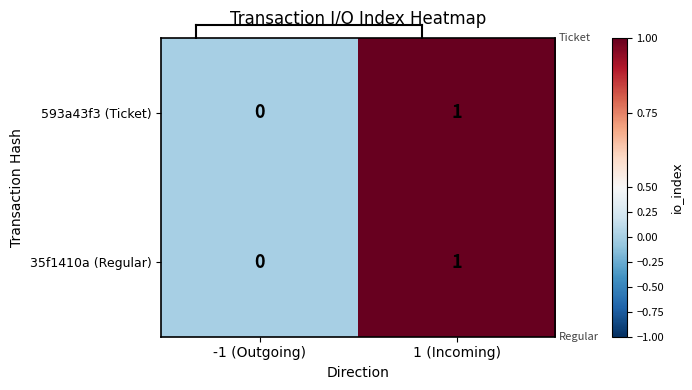

Is it true that 593a43f3 (Ticket) equals 2 at 1 (Incoming)?

False